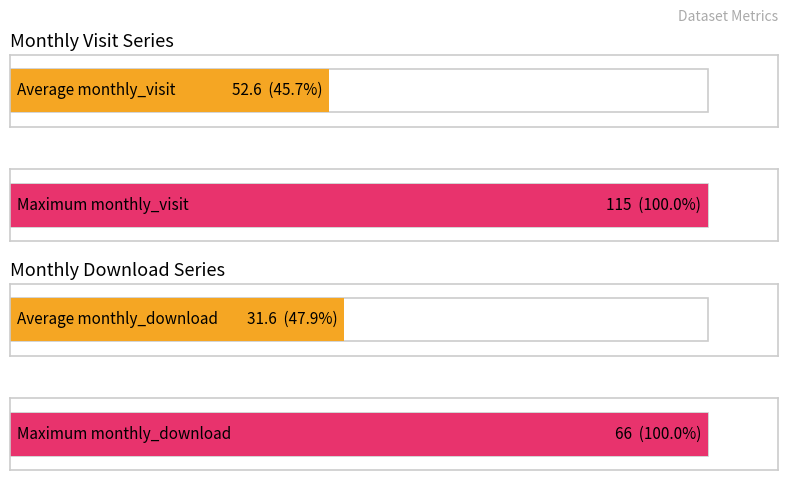

Is it true that monthly_visit equals 53 at 2024-01?

False